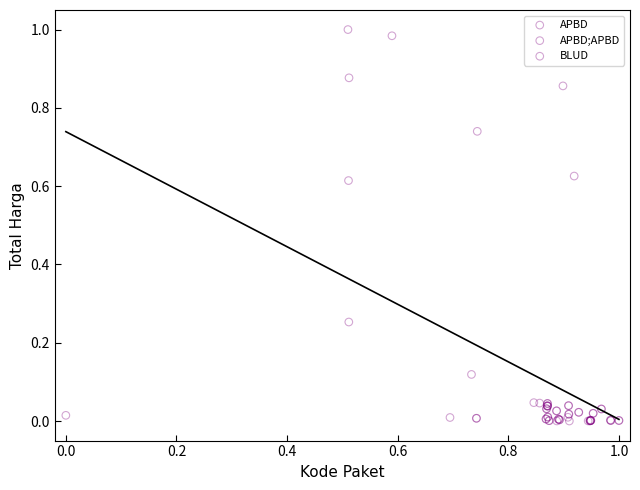

Which series reaches the maximum Y coordinate?

APBD;APBD